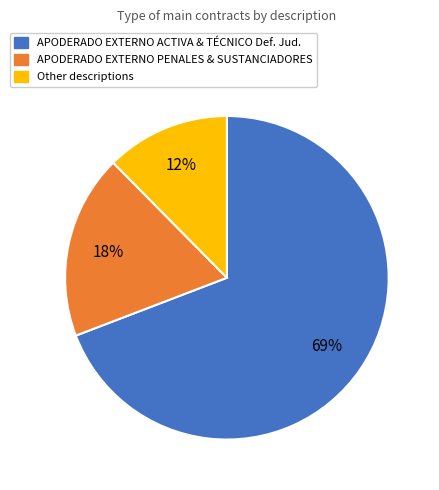

What is the ratio of the value at APODERADO EXTERNO ACTIVA & TÉCNICO Def. Jud. to the value at APODERADO EXTERNO PENALES & SUSTANCIADORES?

3.8